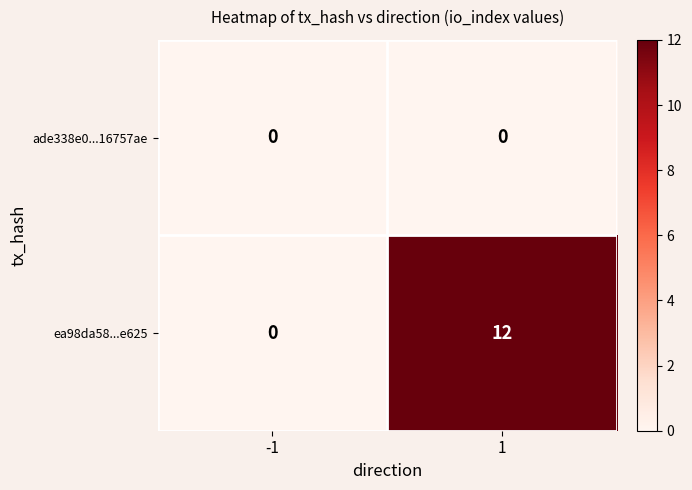

Reading left to right, extract all data points from this chart.

ade338e0...16757ae: 0	0
ea98da58...e625: 0	12